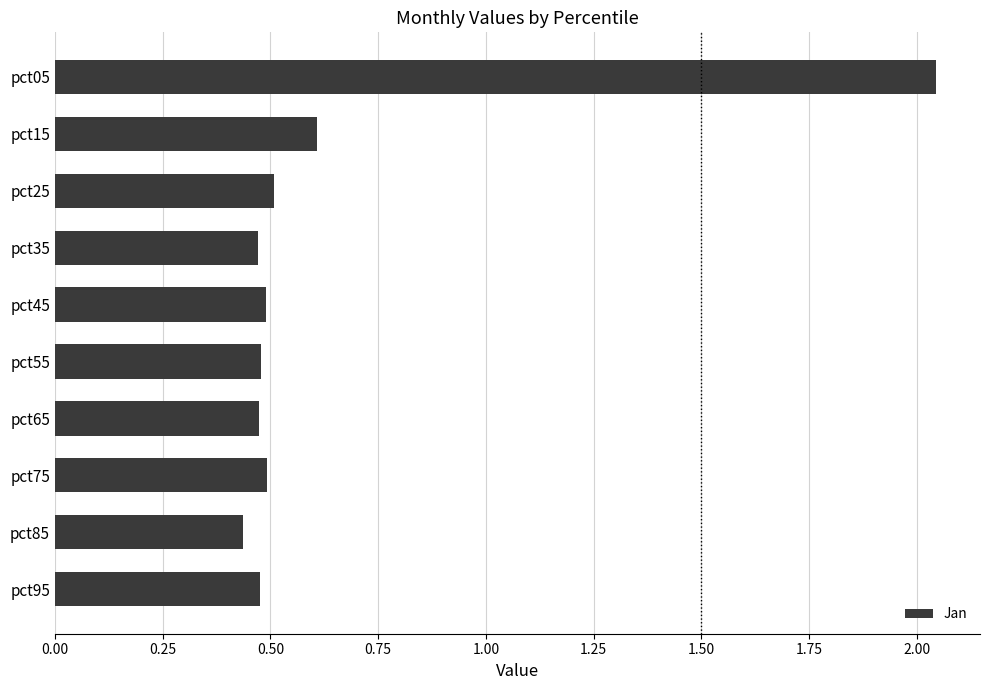

Which category has the highest value across all series?

pct05